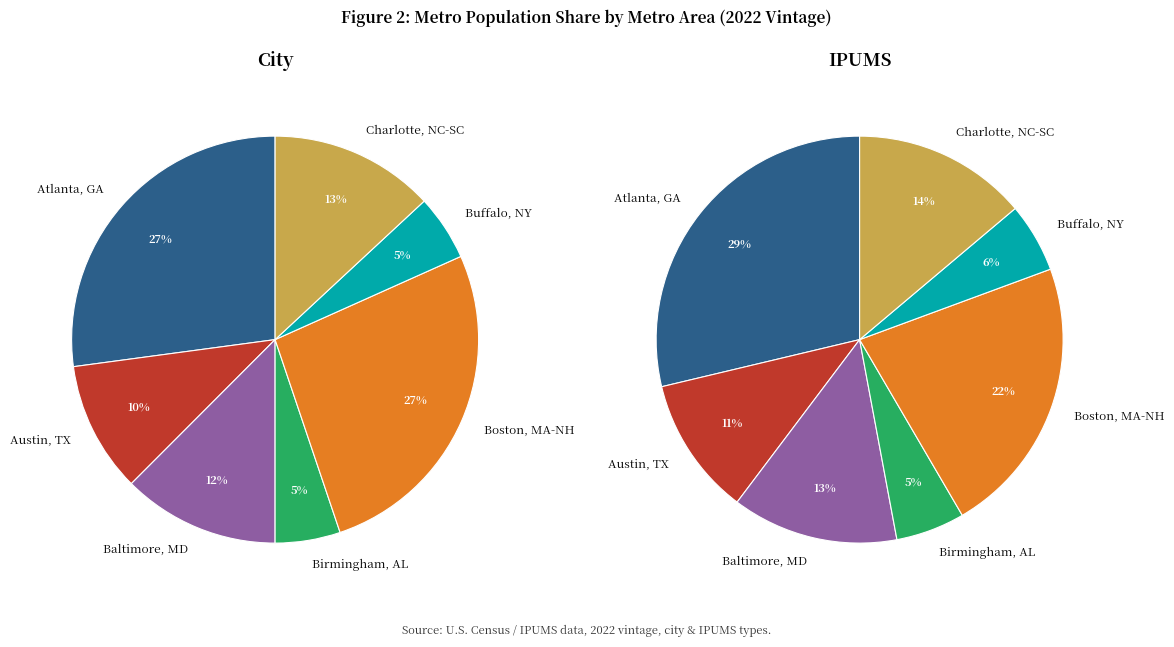

What percentage is NOT represented by Austin, TX?

89.6%